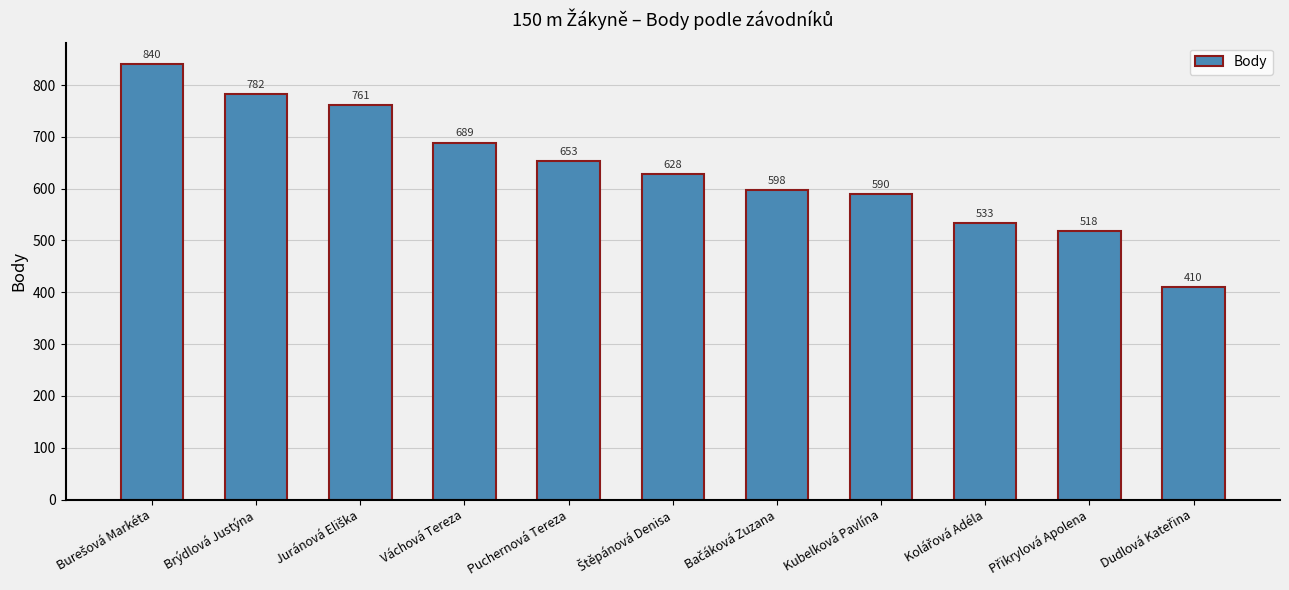

Count the number of categories in the chart.

11